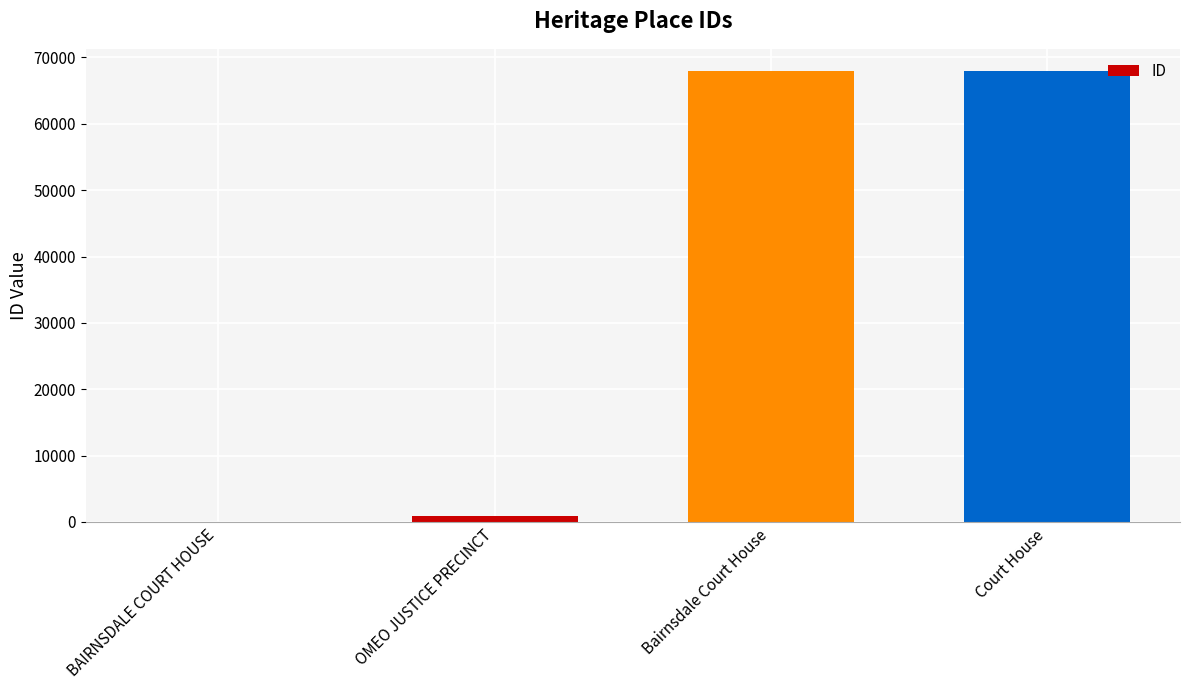

Count the number of data series in this chart.

1